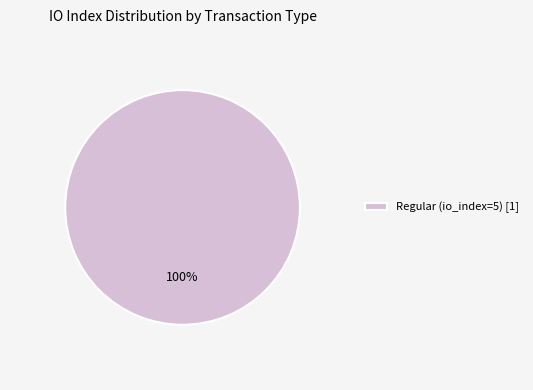

How many slices are in this pie chart?

1